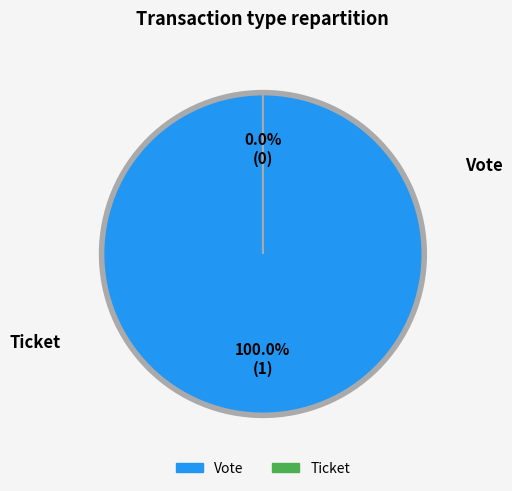

What is the change in value from Vote (io_index=1) to Ticket (io_index=0)?

-1